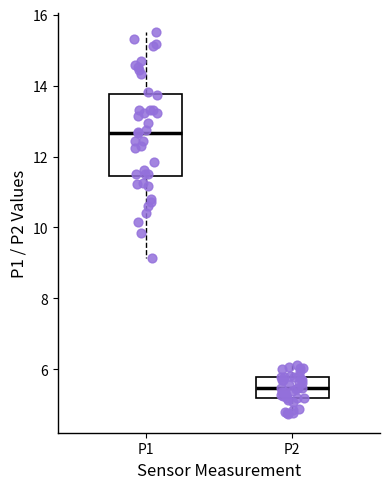

Which box is the tallest, from its lower edge to its upper edge?

P1